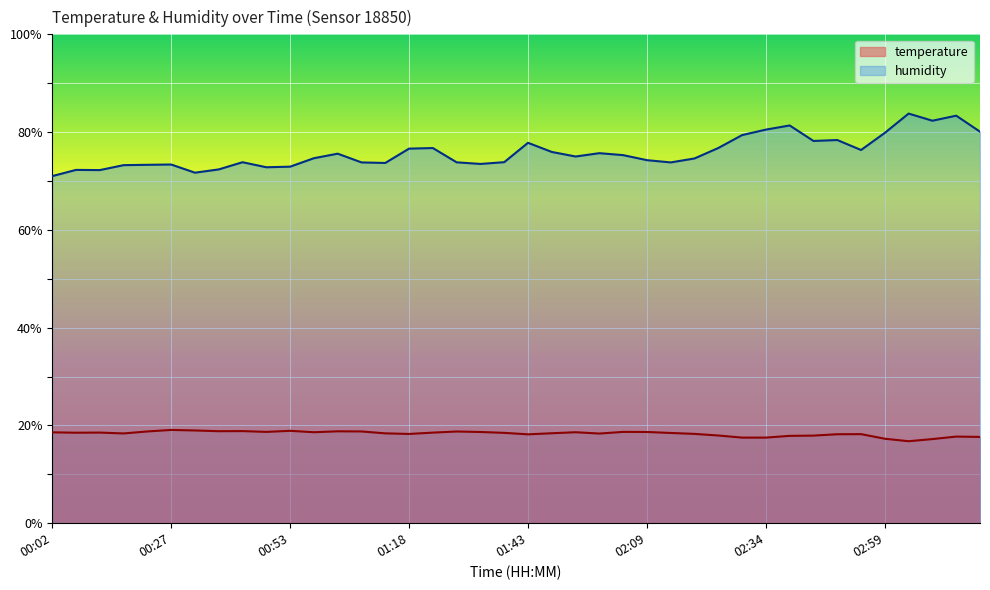

The temperature series shows 18.8 at 01:08. True or false?

True